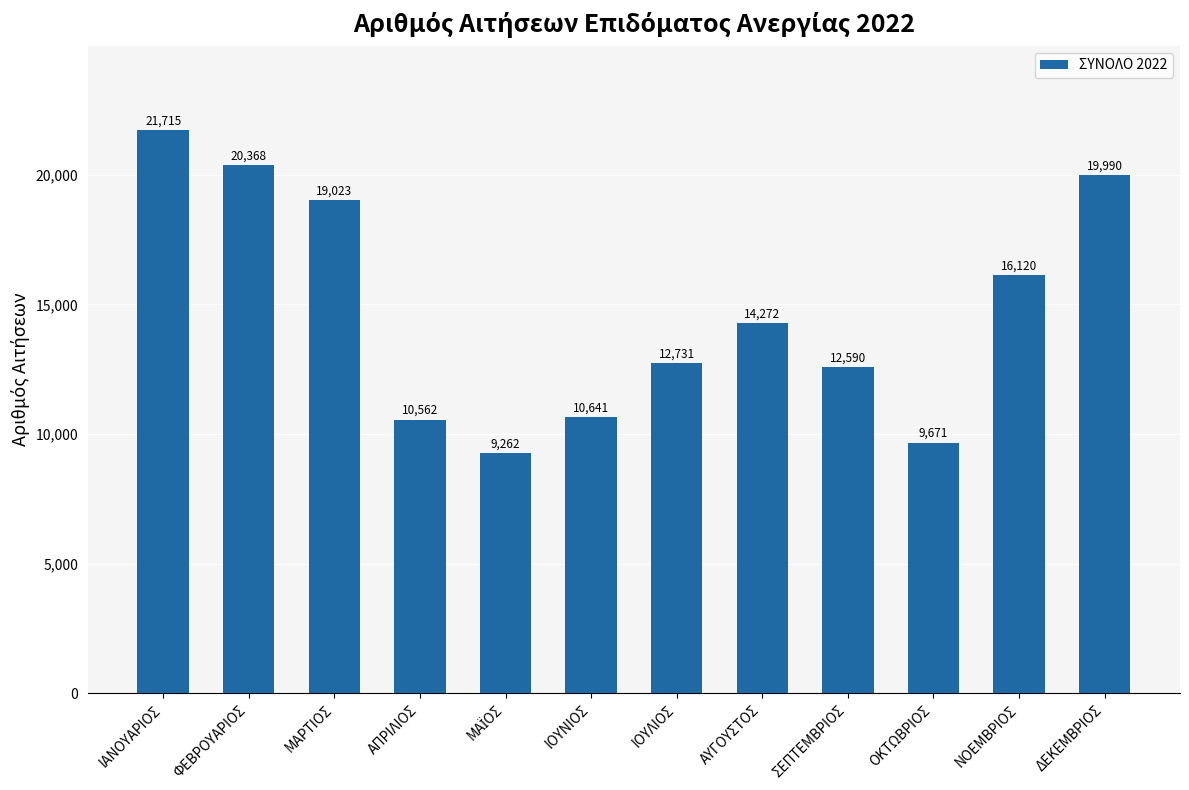

Between ΔΕΚΕΜΒΡΙΟΣ and ΦΕΒΡΟΥΑΡΙΟΣ, which is larger?

ΦΕΒΡΟΥΑΡΙΟΣ